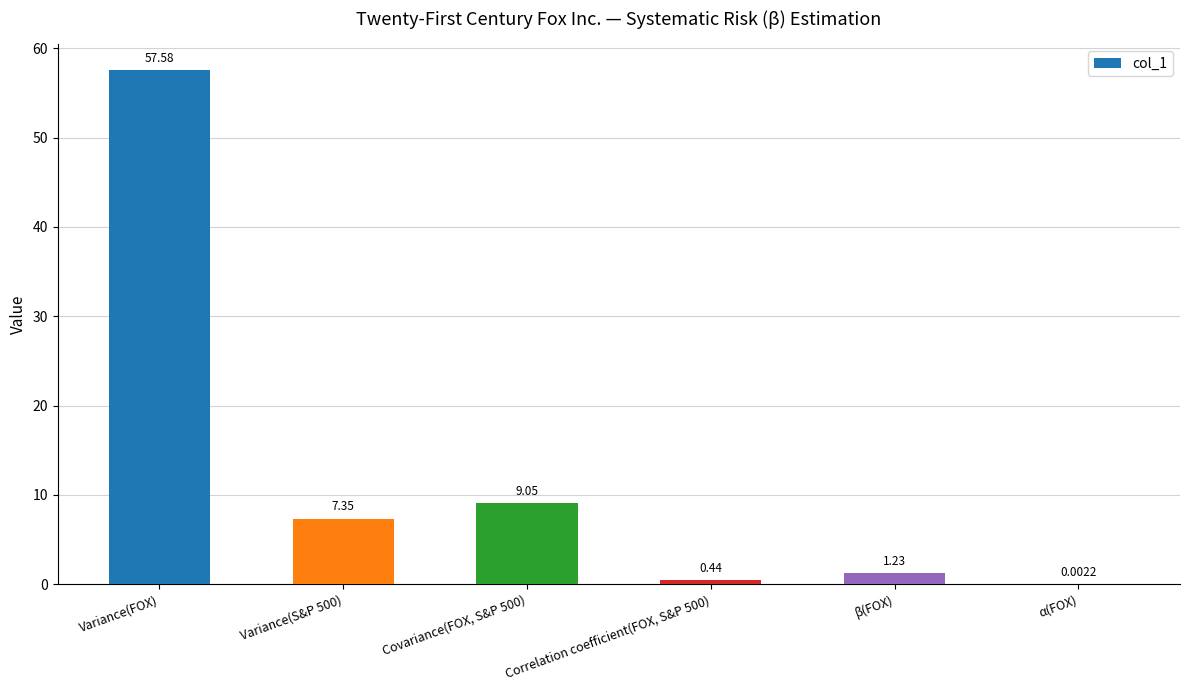

Between β(FOX) and Correlation coefficient(FOX, S&P 500), which is larger?

β(FOX)